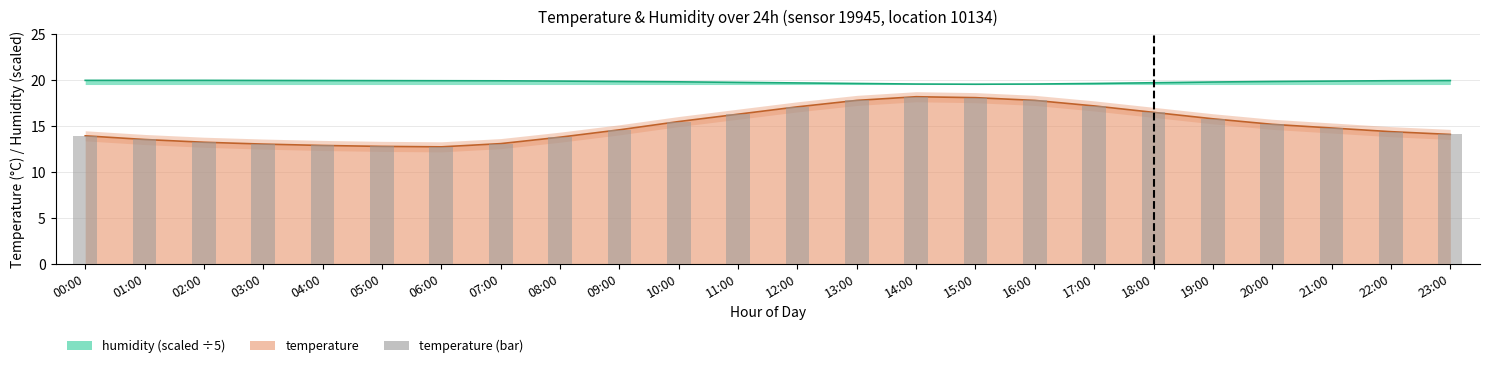

What is the maximum value shown in the chart?

18.2